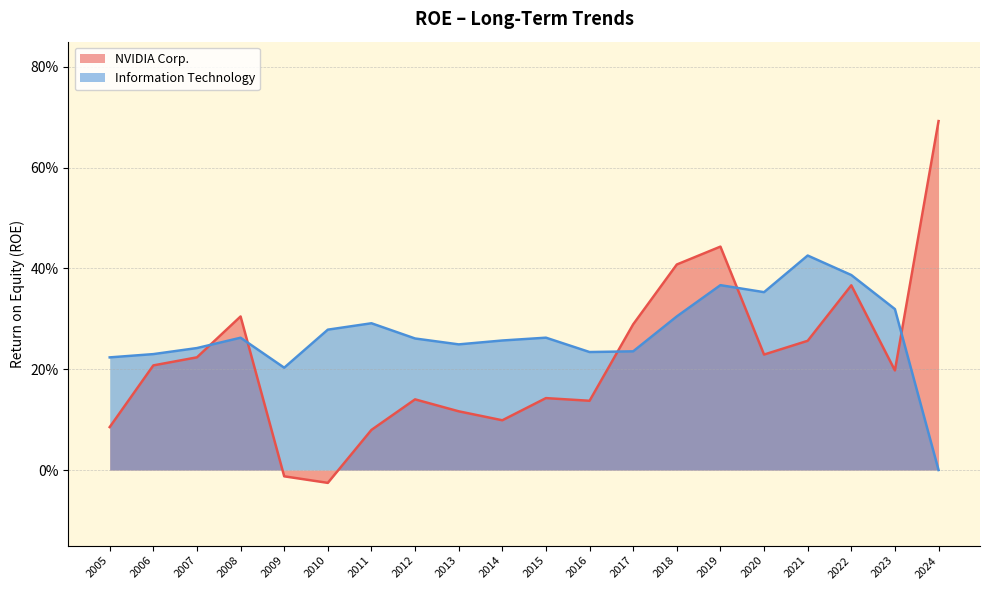

What is the sum of all NVIDIA Corp. values?

4.4